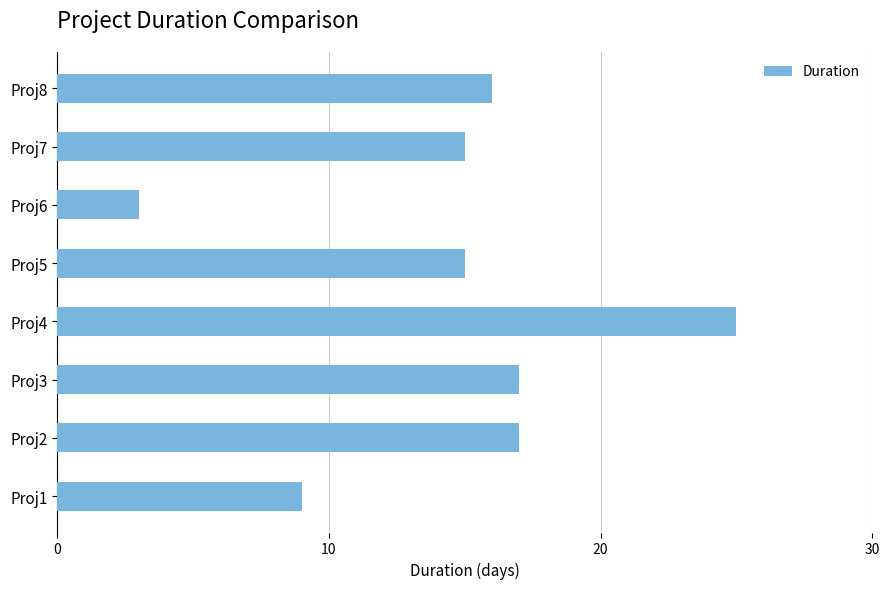

Is it true that the value at Proj7 is 4?

False